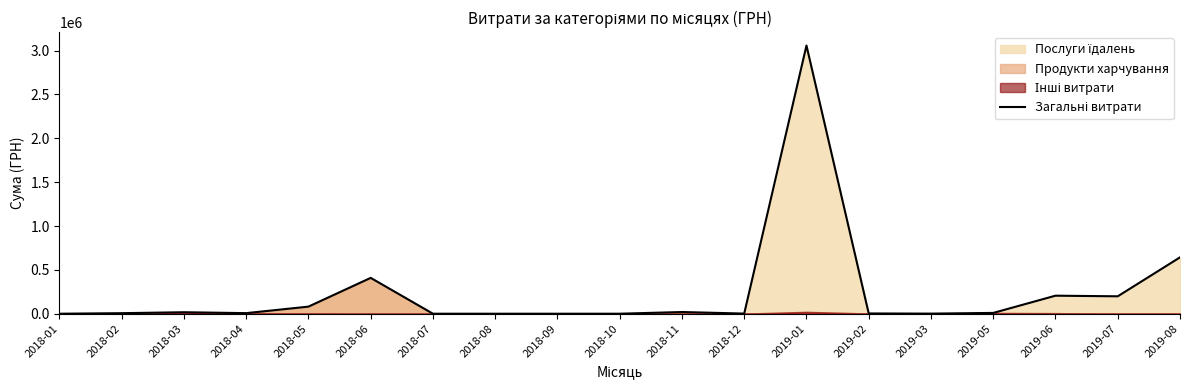

Rank the categories by value from highest to lowest.

2019-01, 2019-08, 2018-06, 2019-06, 2019-07, 2018-05, 2018-11, 2018-03, 2019-05, 2018-04, 2018-02, 2019-02, 2018-12, 2019-03, 2018-01, 2018-07, 2018-08, 2018-09, 2018-10